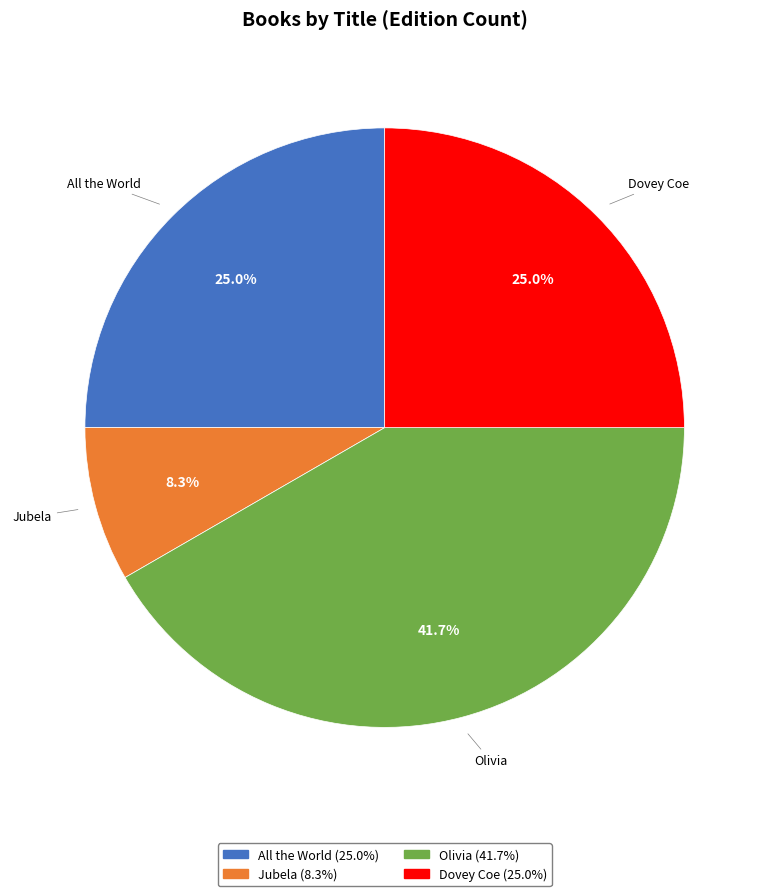

How many segments does this pie chart have?

4